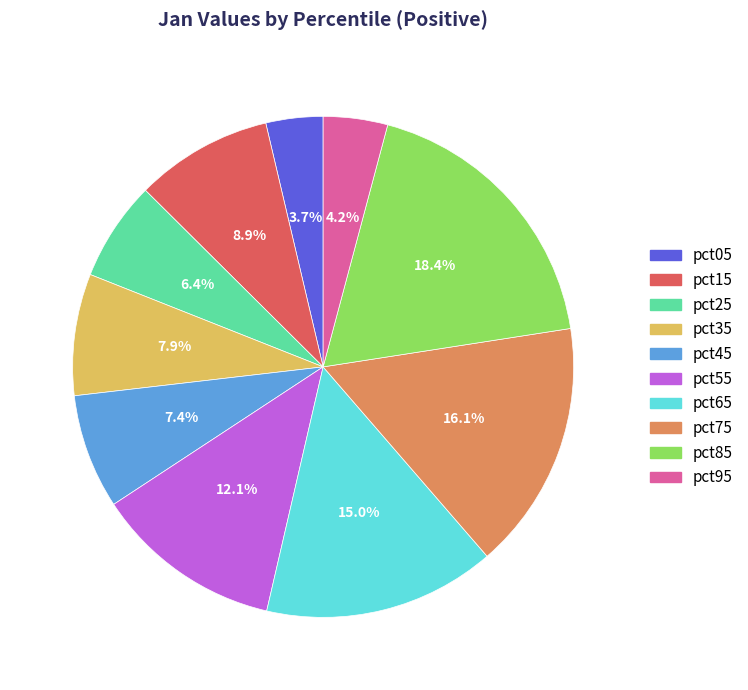

What percentage is the pct95 slice, to the nearest percent?

4%